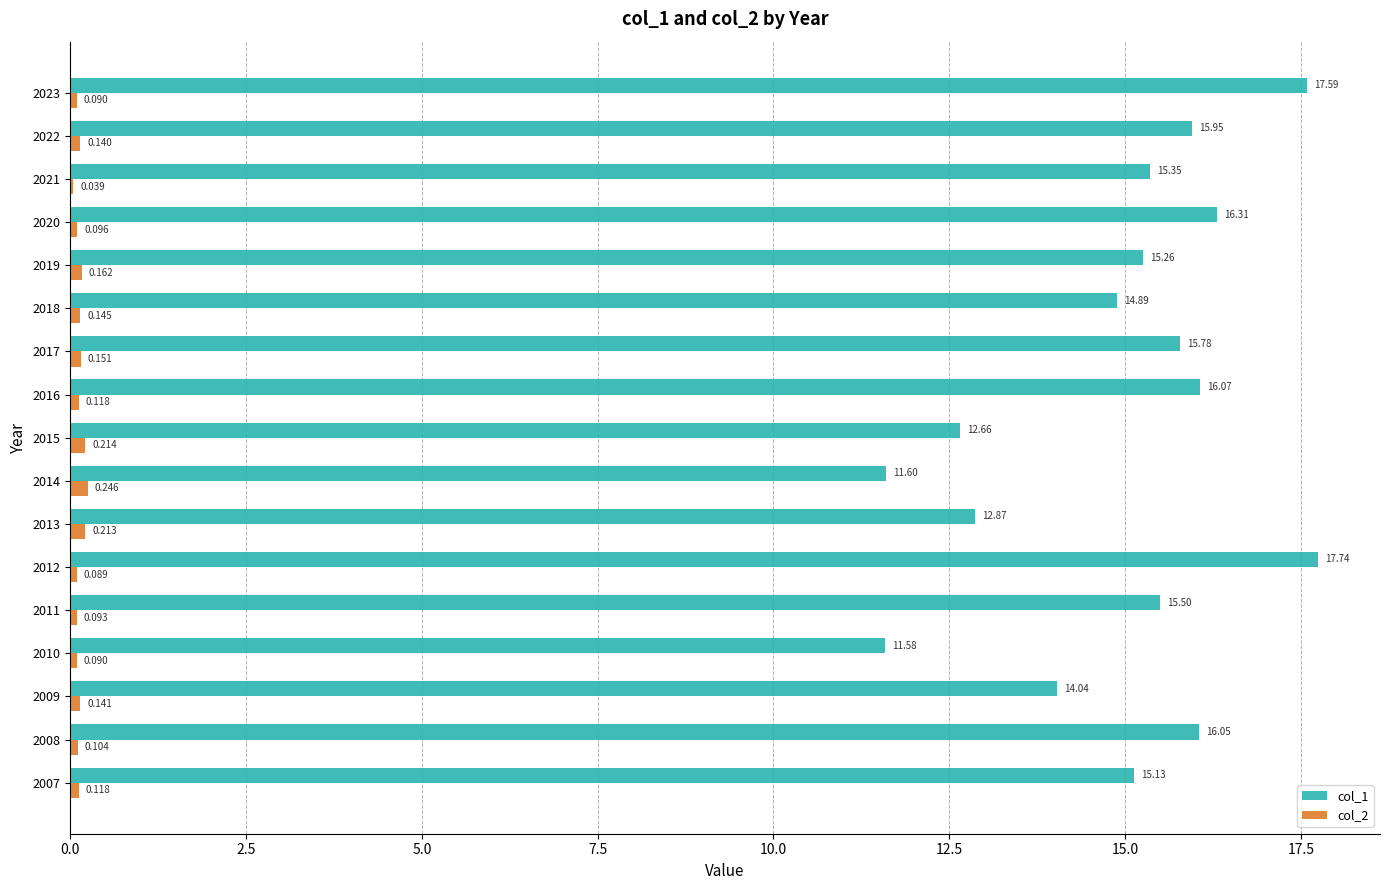

Is the value of col_2 at 2016 greater than the value of col_1 at 2013?

No